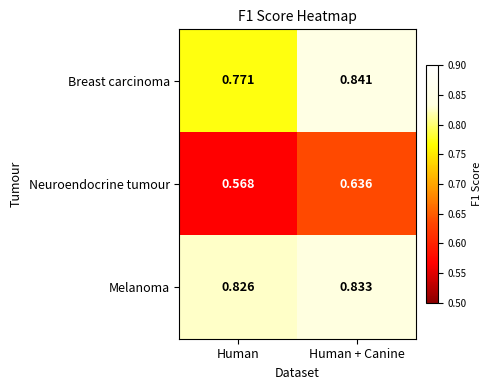

Which series has the largest total across all categories?

Melanoma